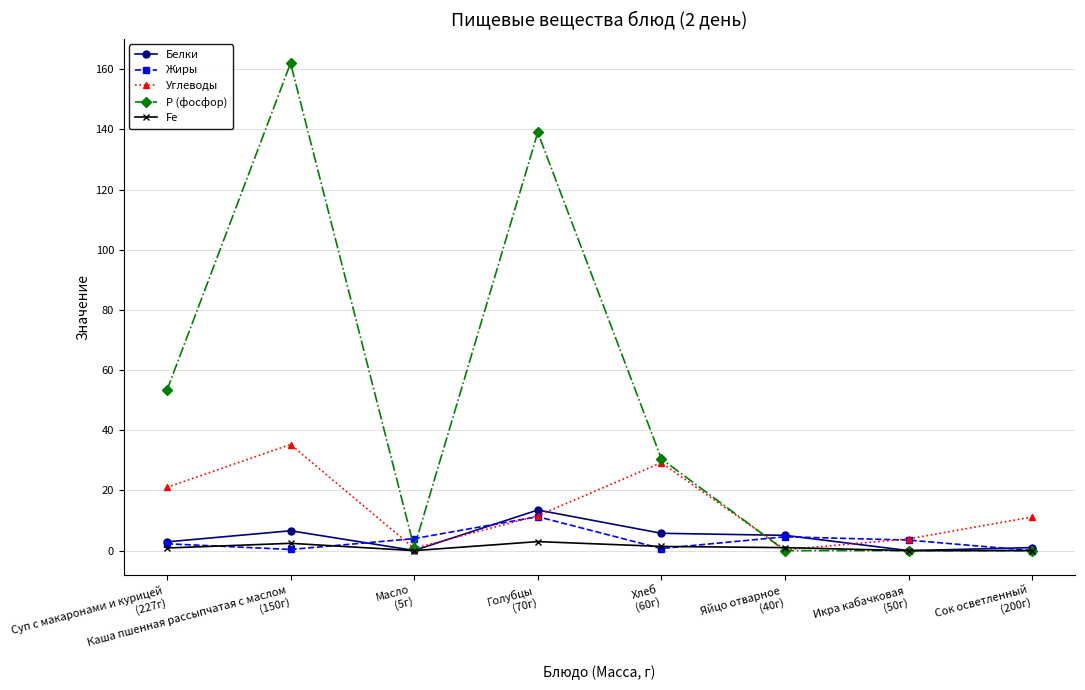

Which series has the largest range (max minus min)?

Р (фосфор)